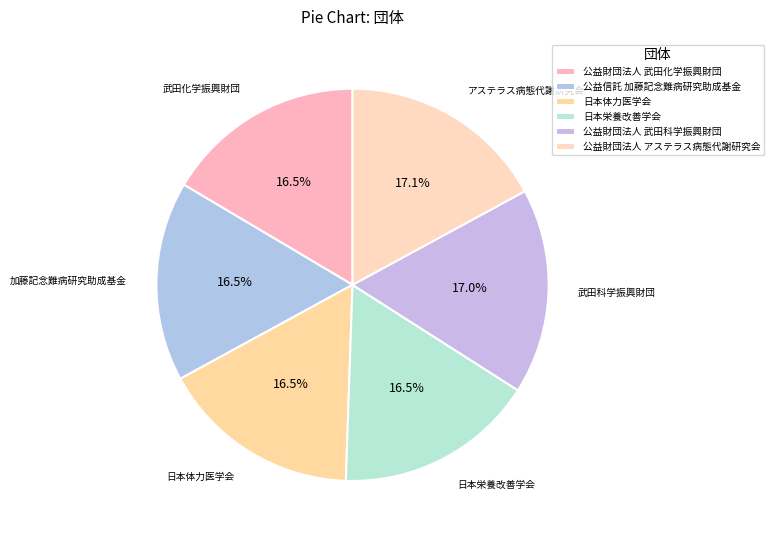

Which category has the biggest portion of the pie?

公益財団法人 アステラス病態代謝研究会